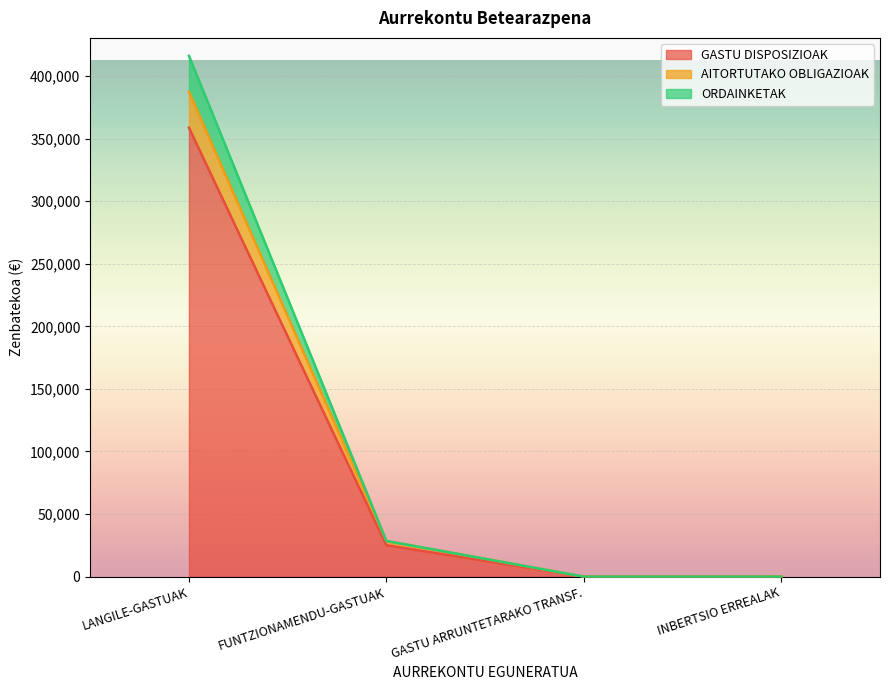

How many data points in GASTU DISPOSIZIOAK are less than 25071?

2